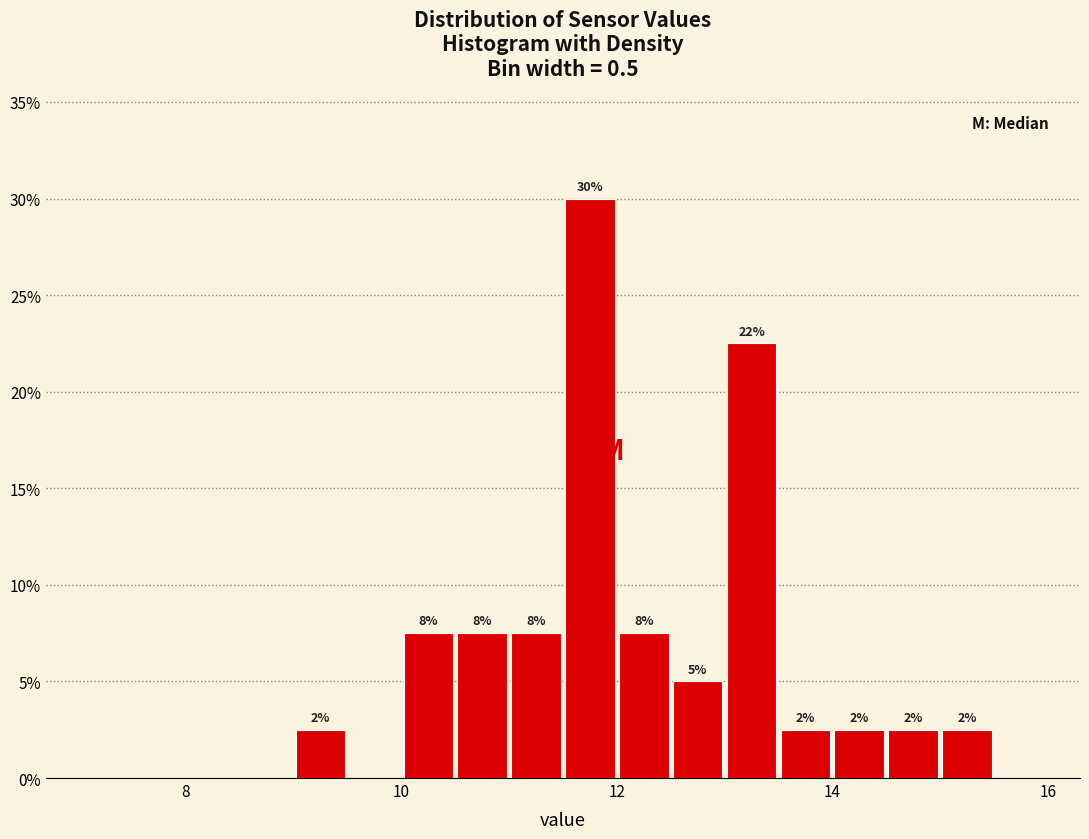

Around what value on the x-axis is the tallest bar? Give the approximate position of its centre, as read against the axis.

11.8